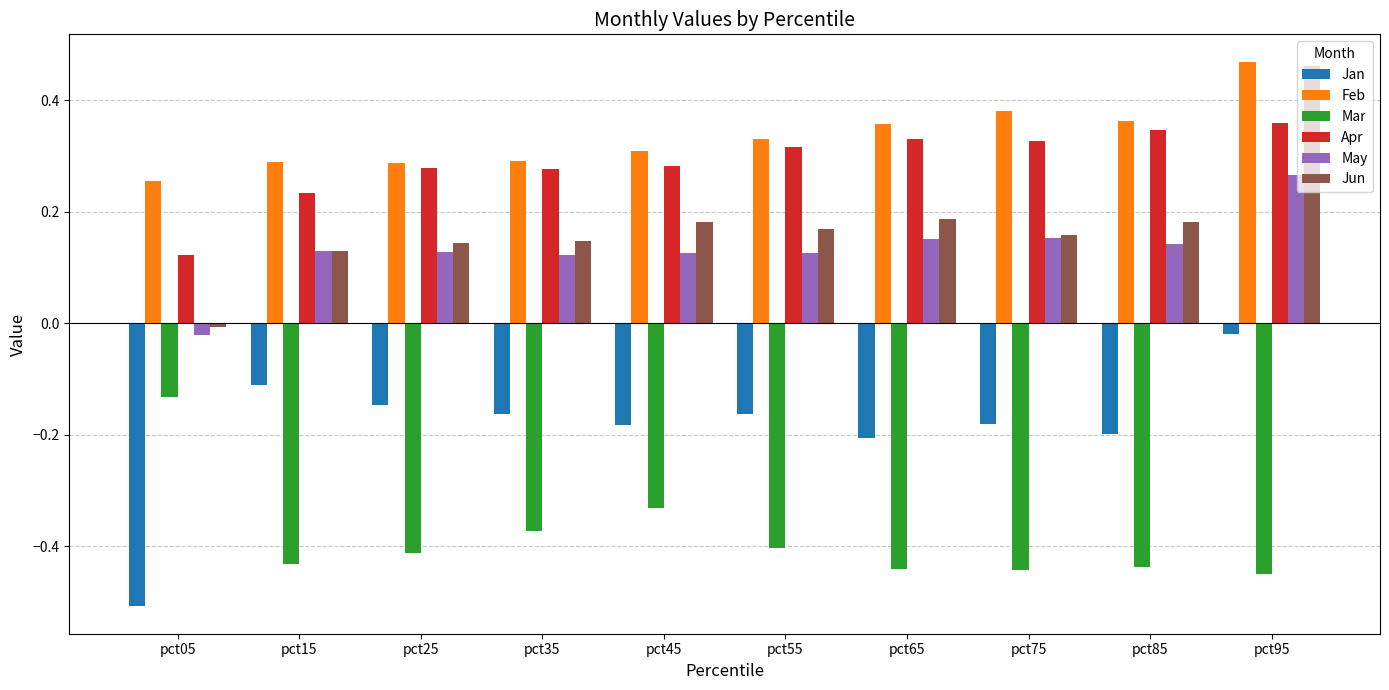

The value of Feb at pct35 is 0.4. True or false?

False